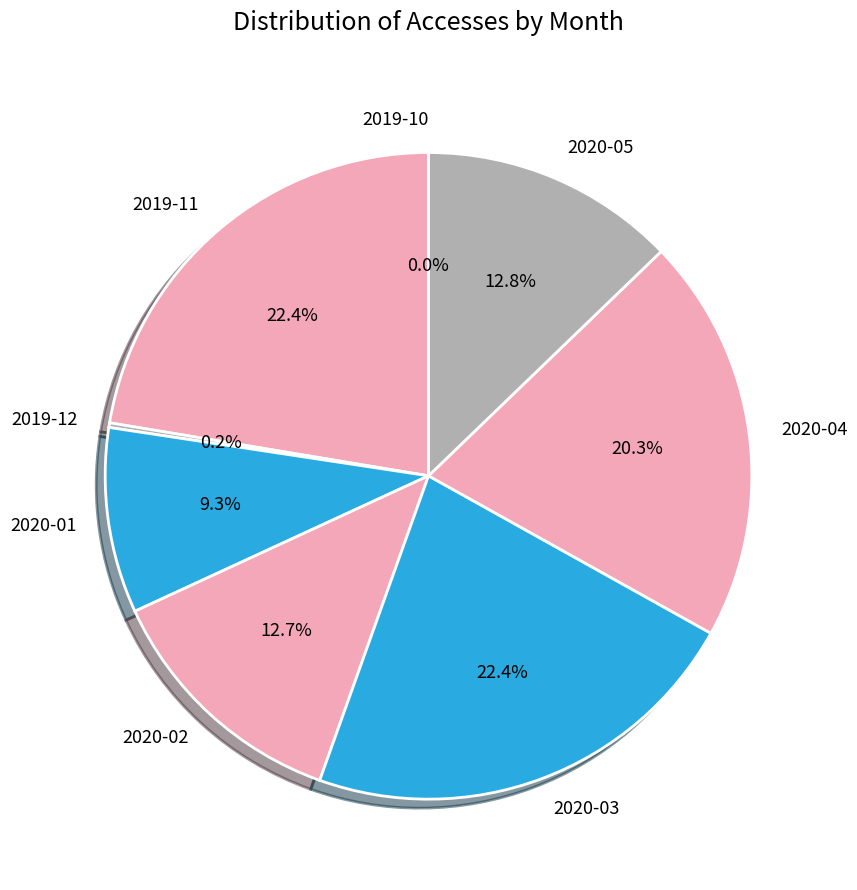

Is there any slice that represents more than half of the pie?

No